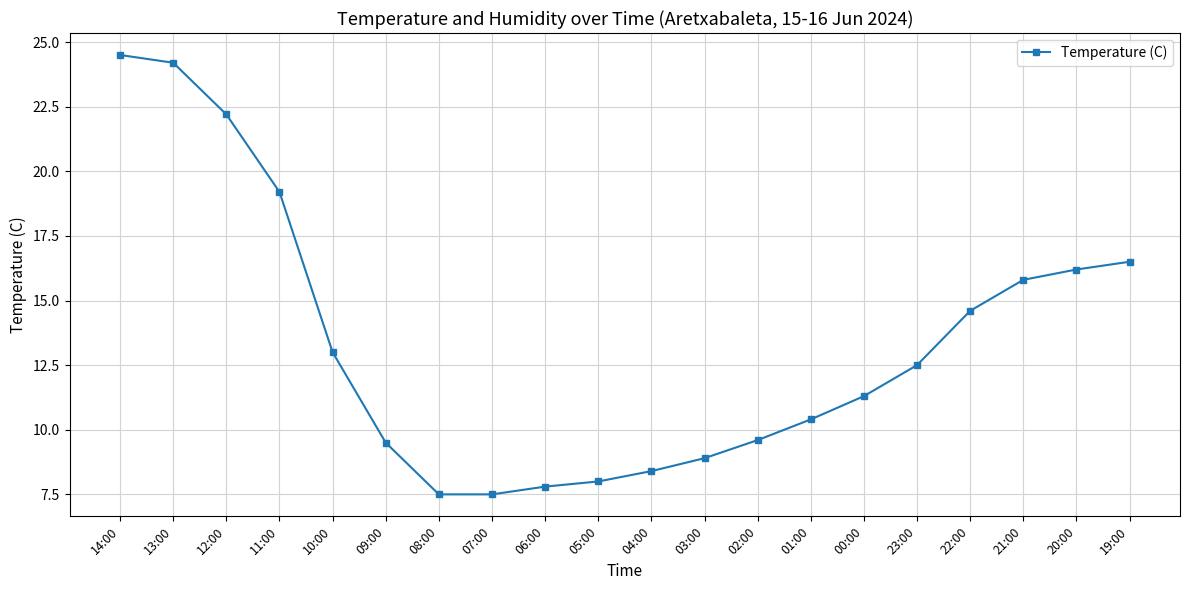

What is the difference between the maximum and minimum values?

17.0